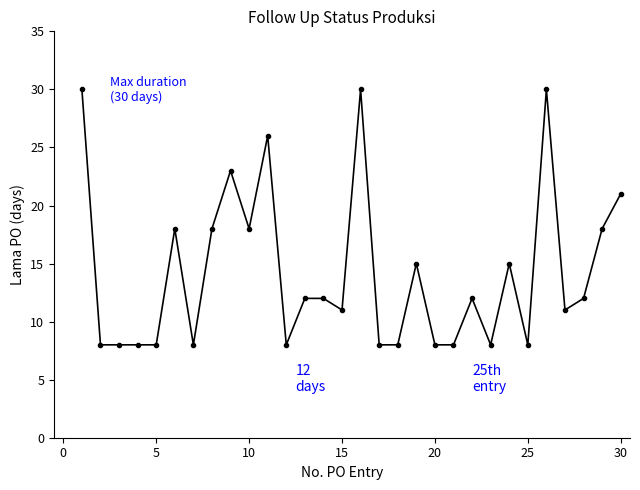

Reading left to right, what are all the values shown in this chart?

30	8	8	8	8	18	8	18	23	18	26	8	12	12	11	30	8	8	15	8	8	12	8	15	8	30	11	12	18	21